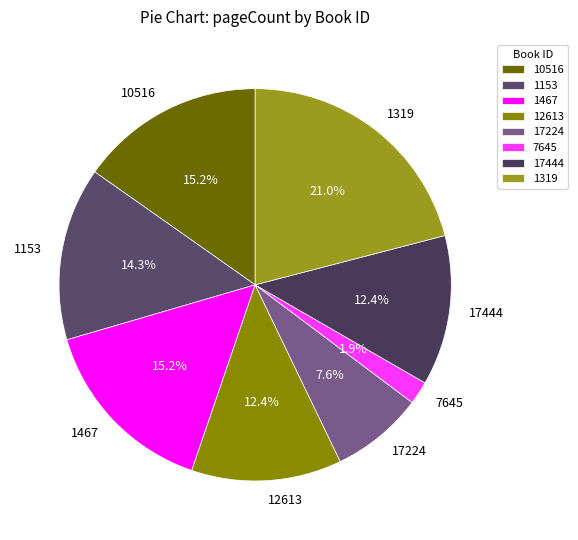

Combined, what portion of the pie is 1153 and 17444?

26.7%